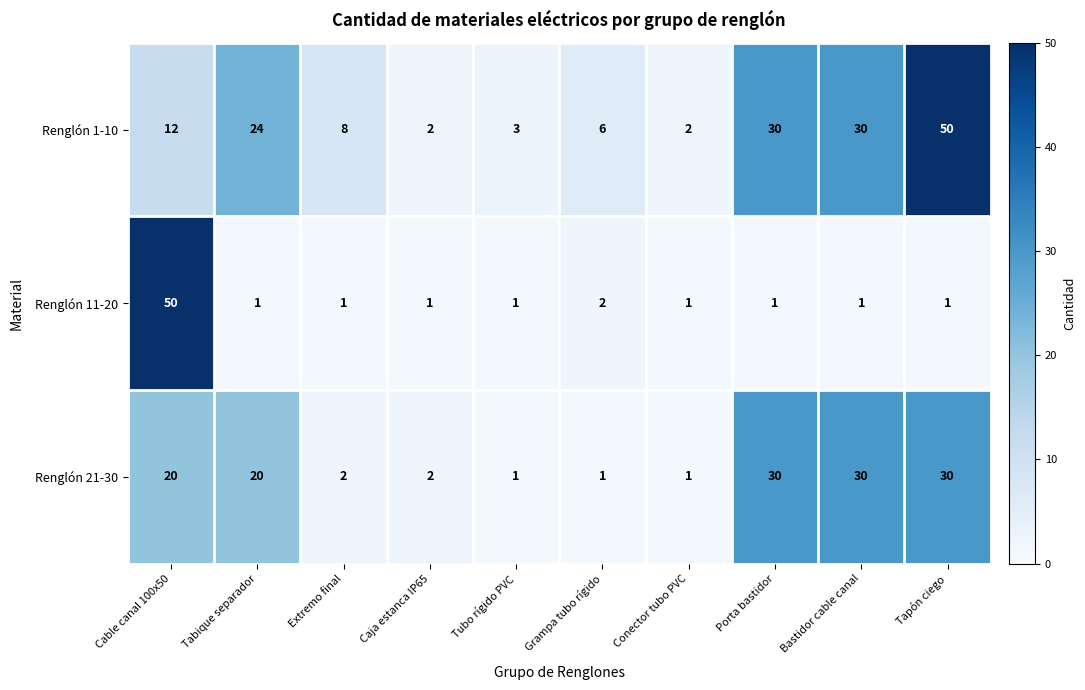

At which category is the sum across all series the highest?

Cable canal 100x50